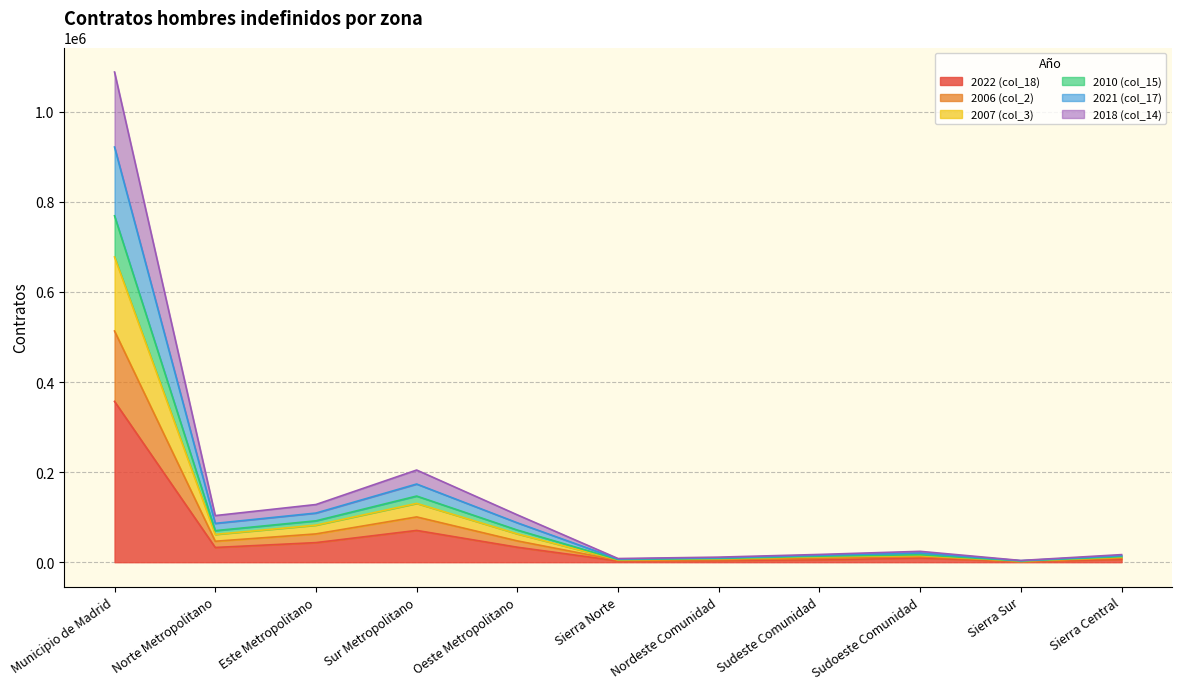

Does the chart display data point markers on the line(s)?

No